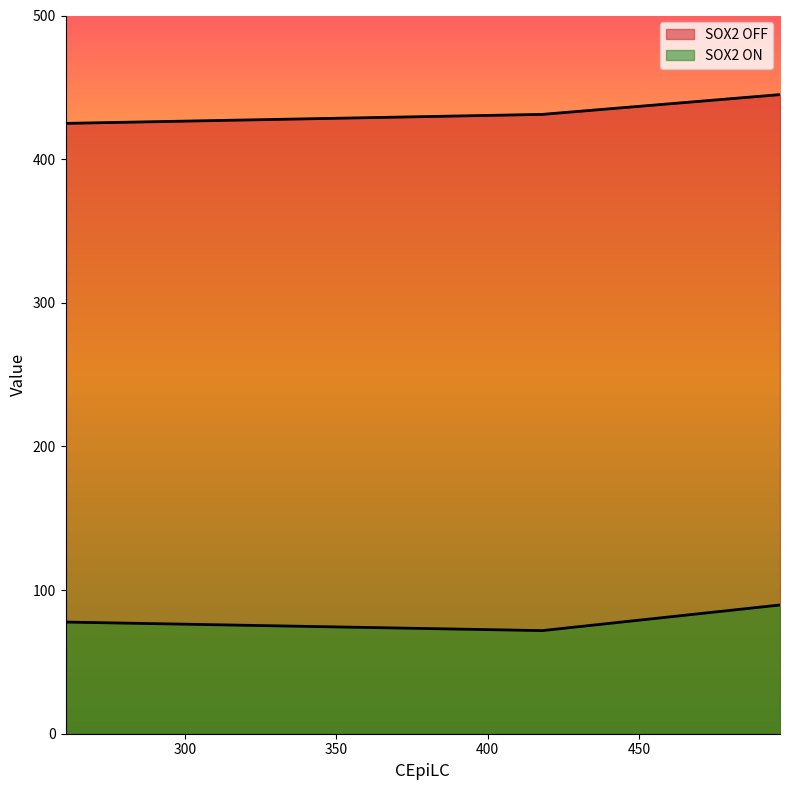

The SOX2 OFF series shows 424.9 at 260.64. True or false?

True